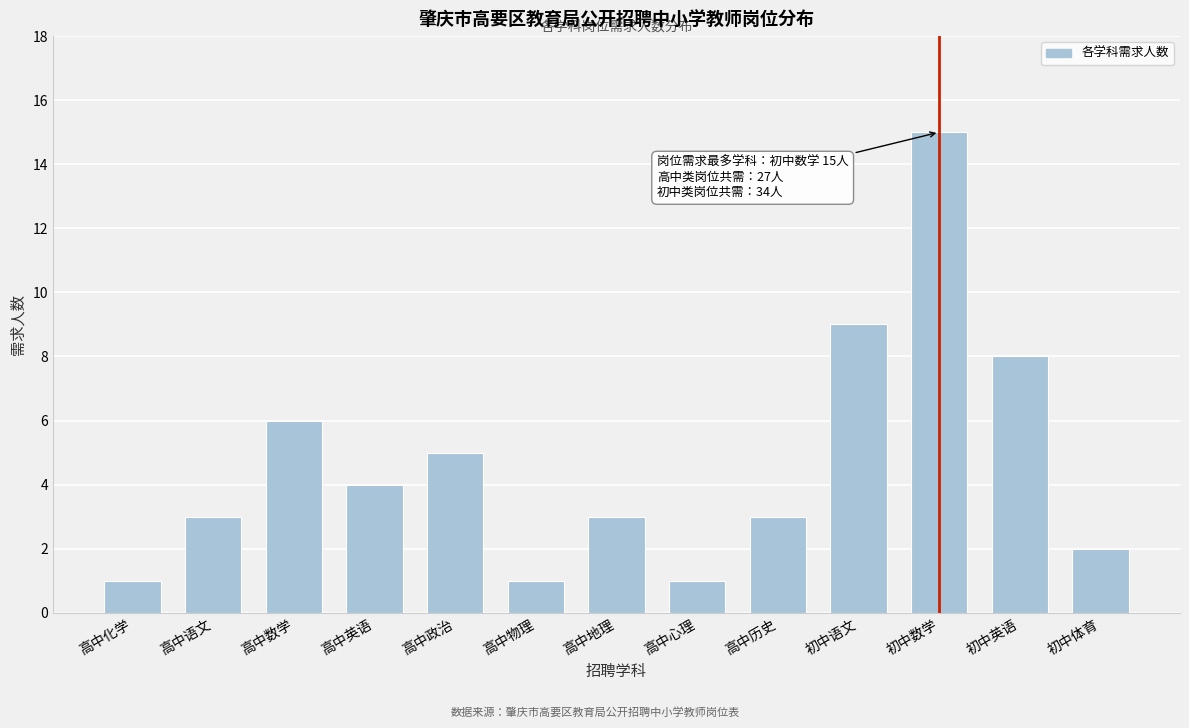

Reading left to right, transcribe all the data shown in this chart.

1	3	6	4	5	1	3	1	3	9	15	8	2